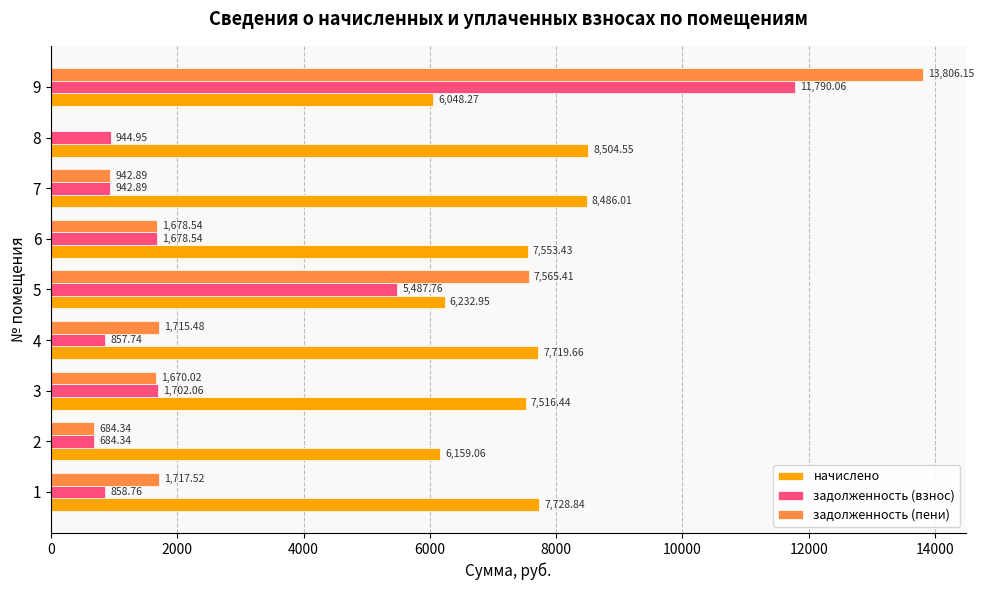

What is the sum of the задолженность (взнос) values at 8 and 7?

1887.8